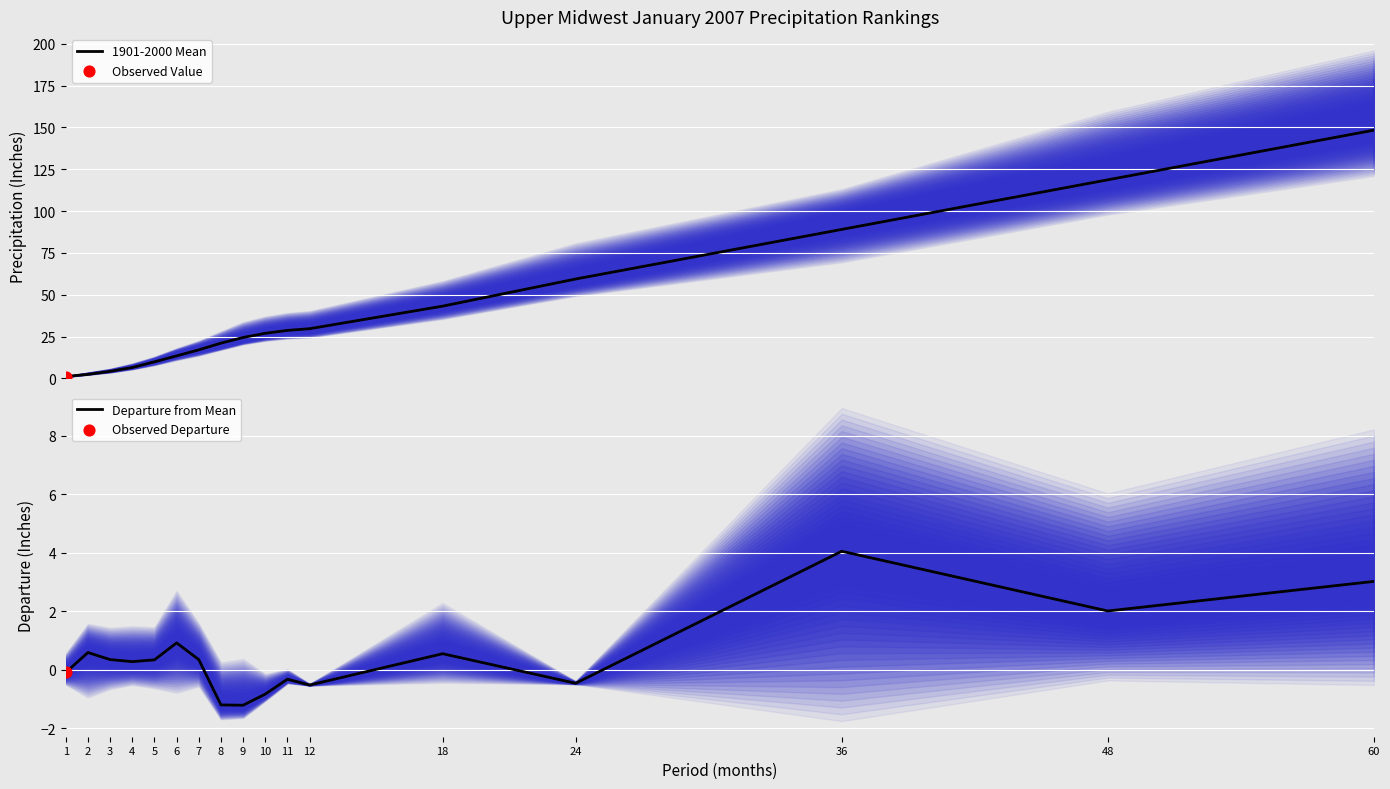

Which series has the largest total across all categories?

1901-2000 Mean